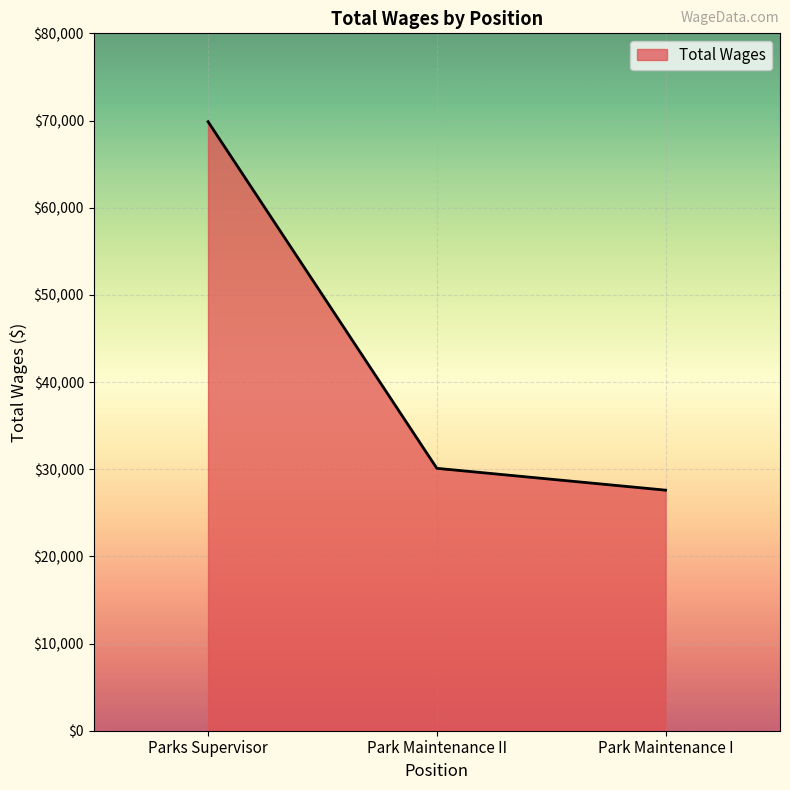

At which category does the chart reach its minimum across all series?

Park Maintenance I